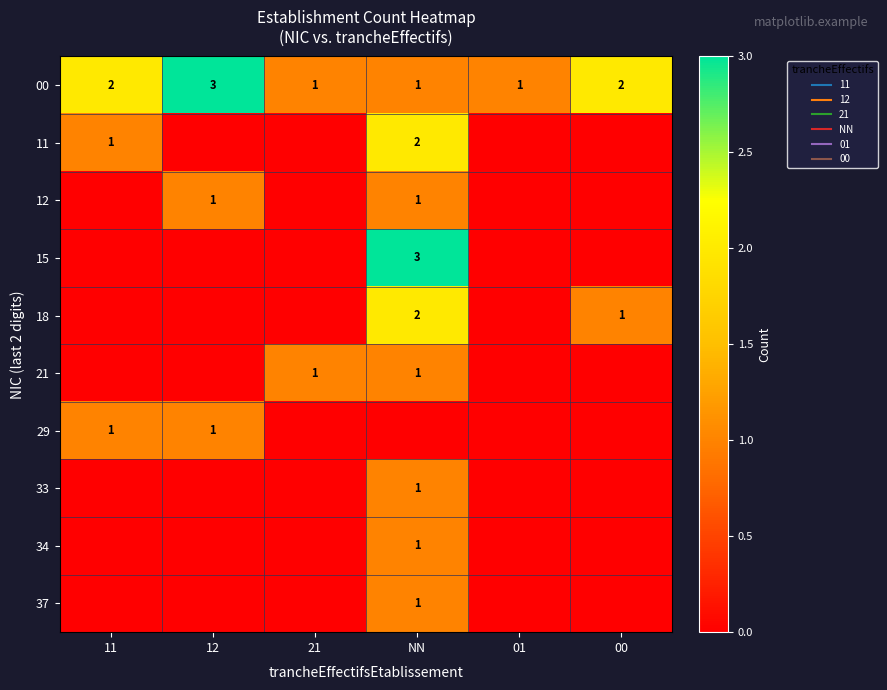

What is the difference between the 33 values at 11 and NN?

1